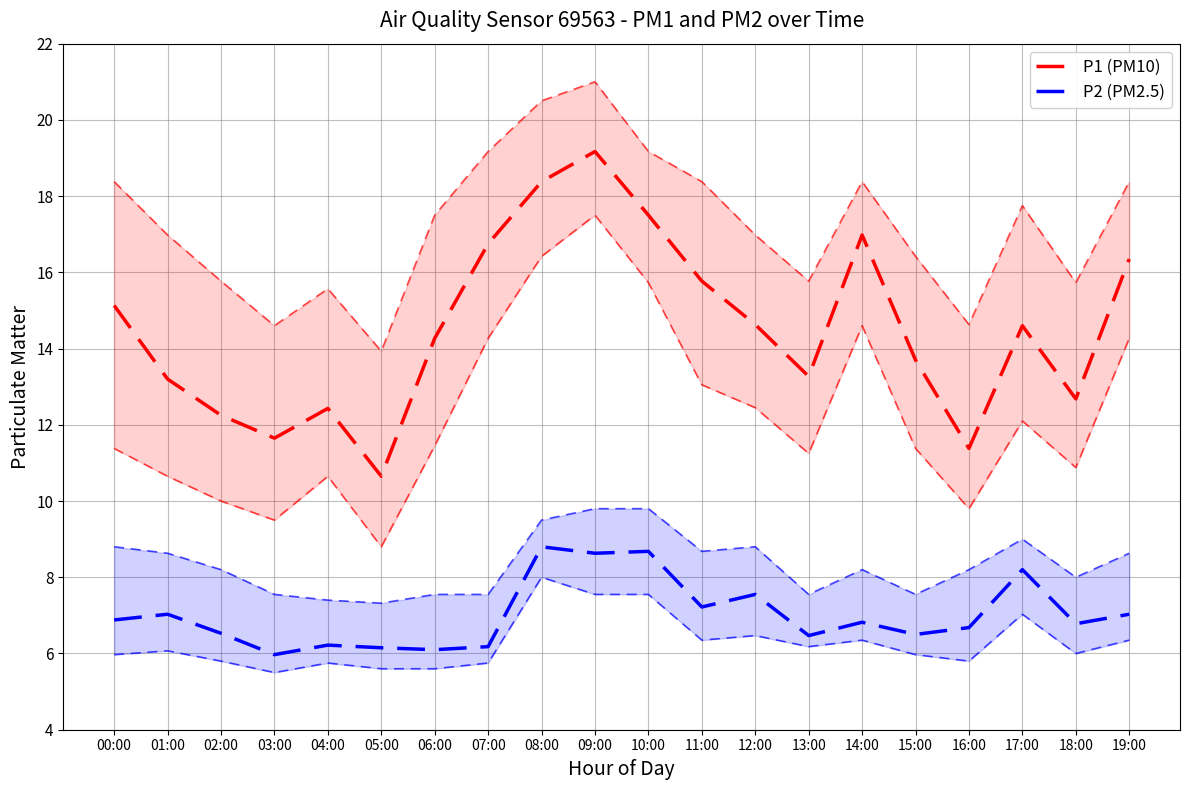

What is the average value of the P2 (PM2.5) series?

7.0